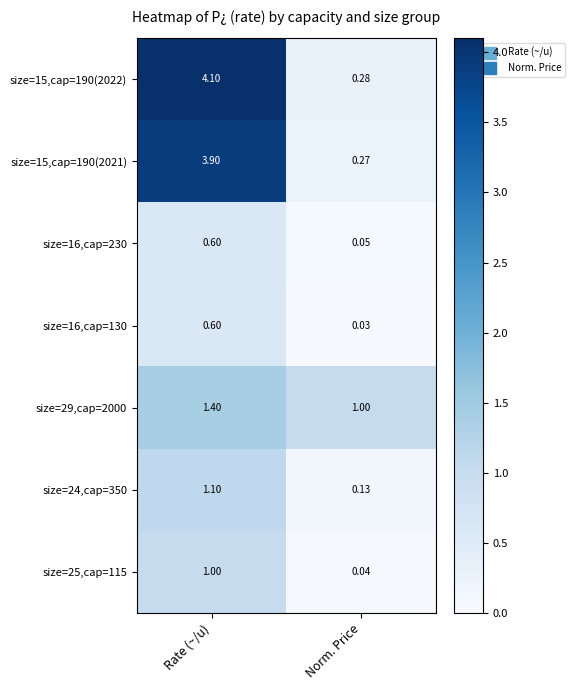

At which category is the sum across all series the highest?

Rate (~/u)